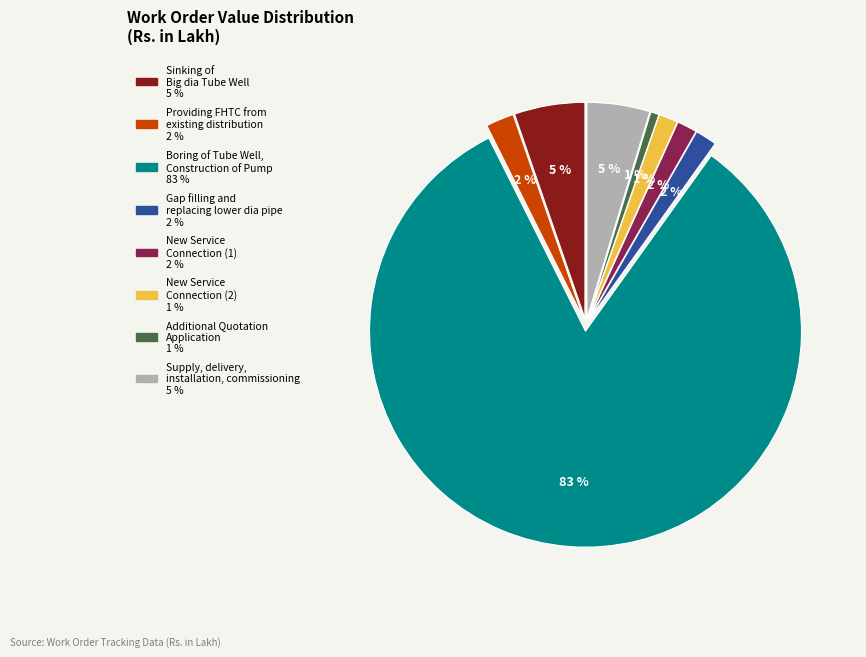

Is it true that Boring of Tube Well, Construction of Pump is 72% of the pie?

False